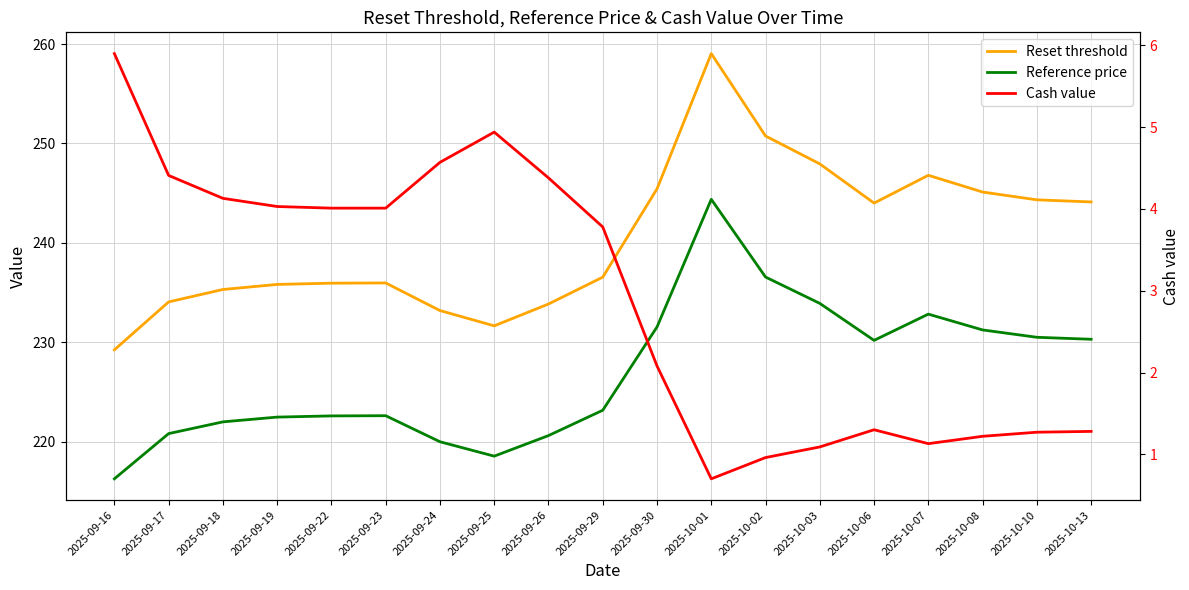

Is it true that Cash value equals 1.3 at 2025-10-10?

True